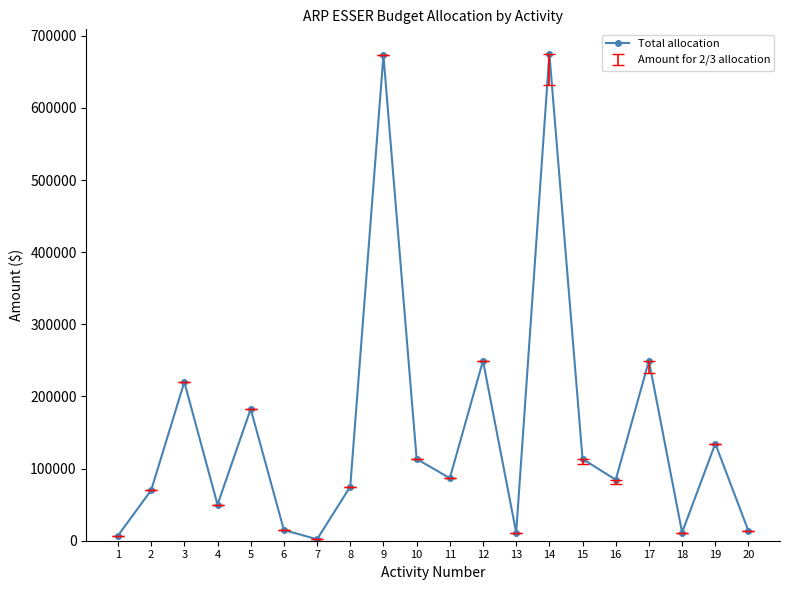

What is the difference between the maximum and minimum values?

673303